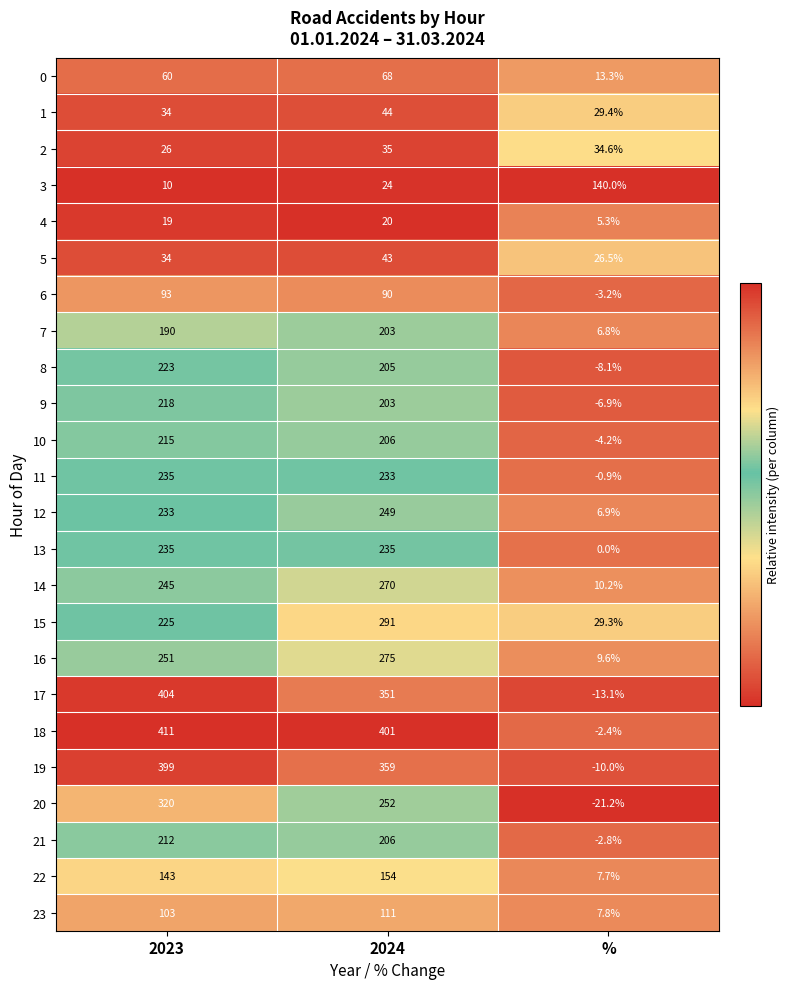

At how many categories does at least one series exceed 0?

3